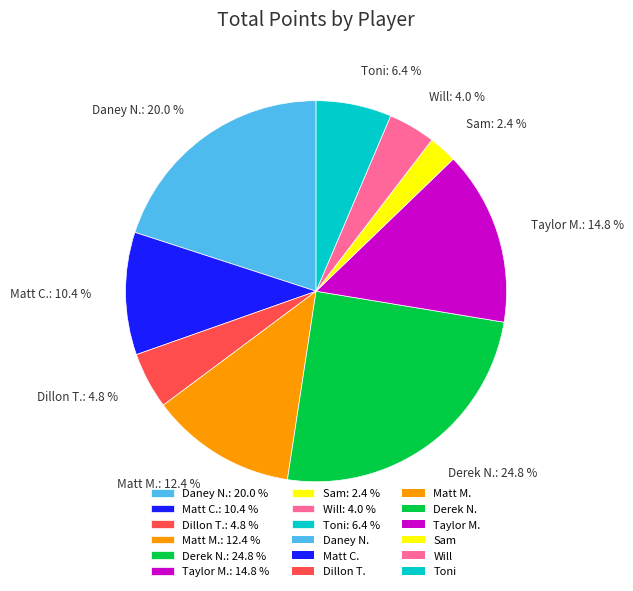

What is the ratio of the value at Toni to the value at Matt C.?

0.6